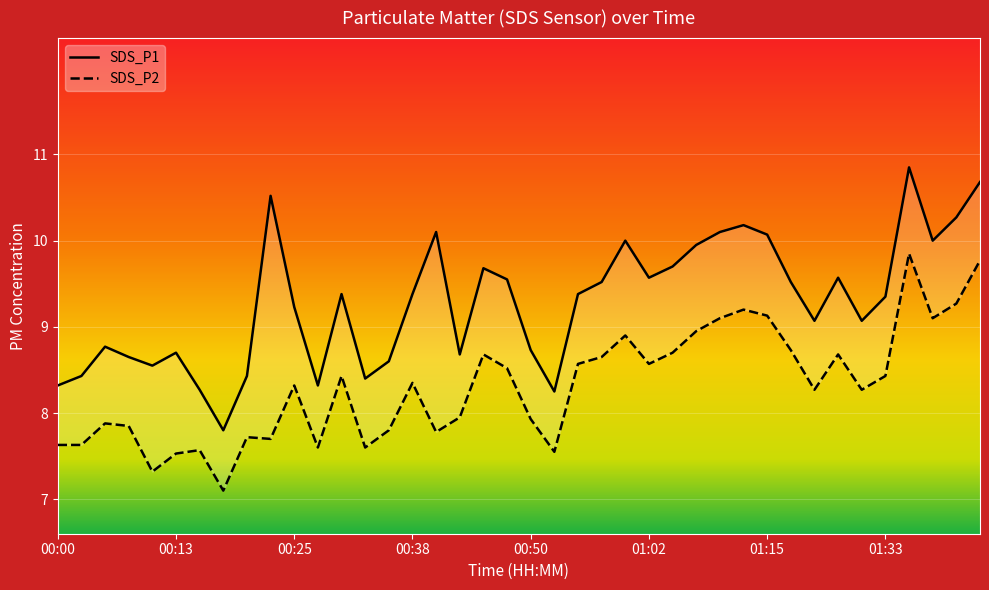

What is the total value across all series at 27?

18.9